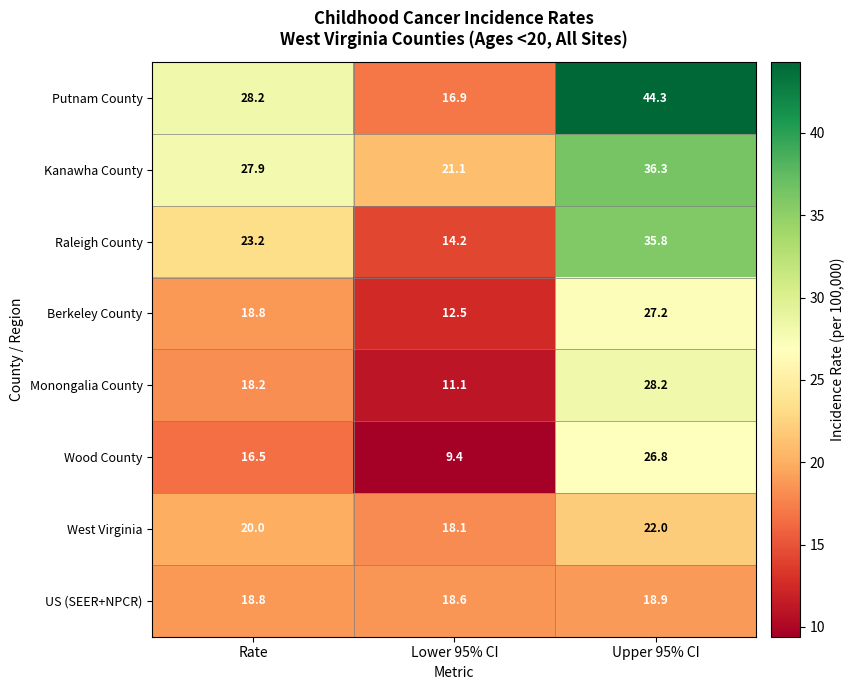

Between Rate and Lower 95% CI, which series saw the biggest shift?

Putnam County